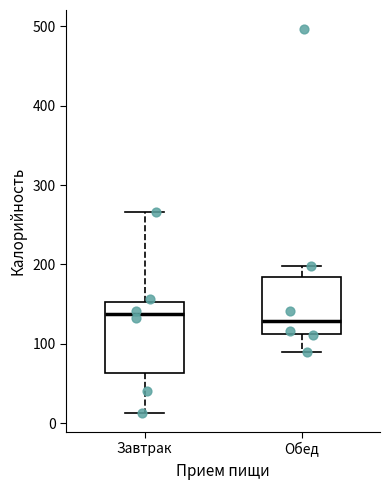

Which box is the tallest, from its lower edge to its upper edge?

Завтрак